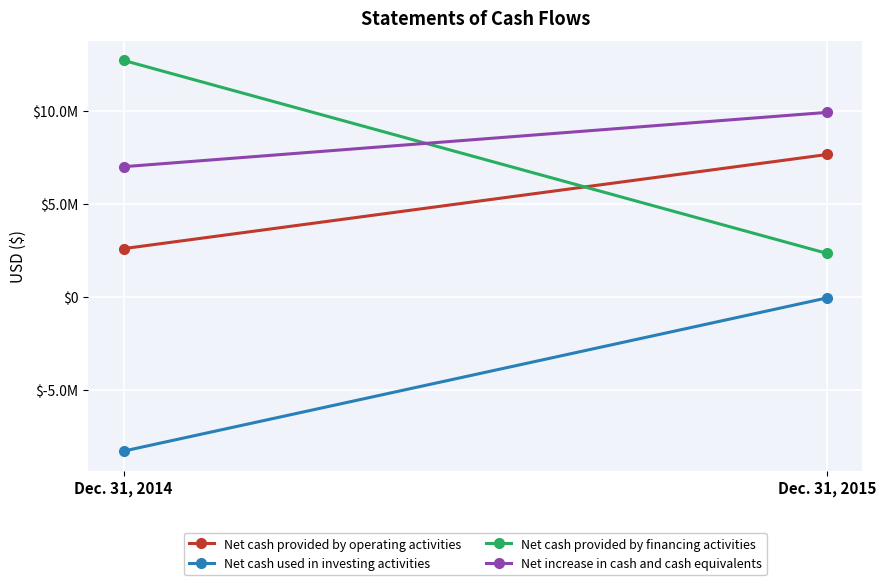

Is it true that Net cash provided by financing activities equals 12709547 at Dec. 31, 2014?

True